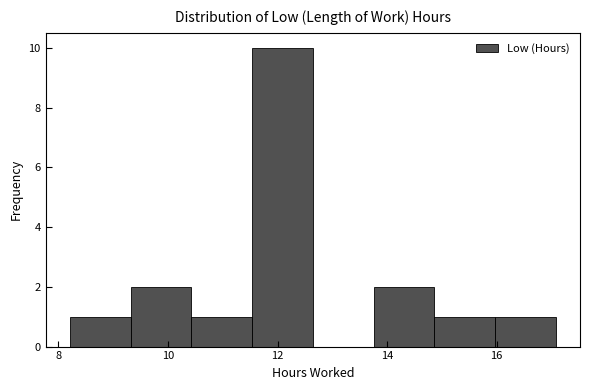

How tall is the bar that spans 11.6 to 12.6 on the x-axis? Neither the bar edges nor the heights are printed on the chart, so give them approximately, as read against the axes.

10